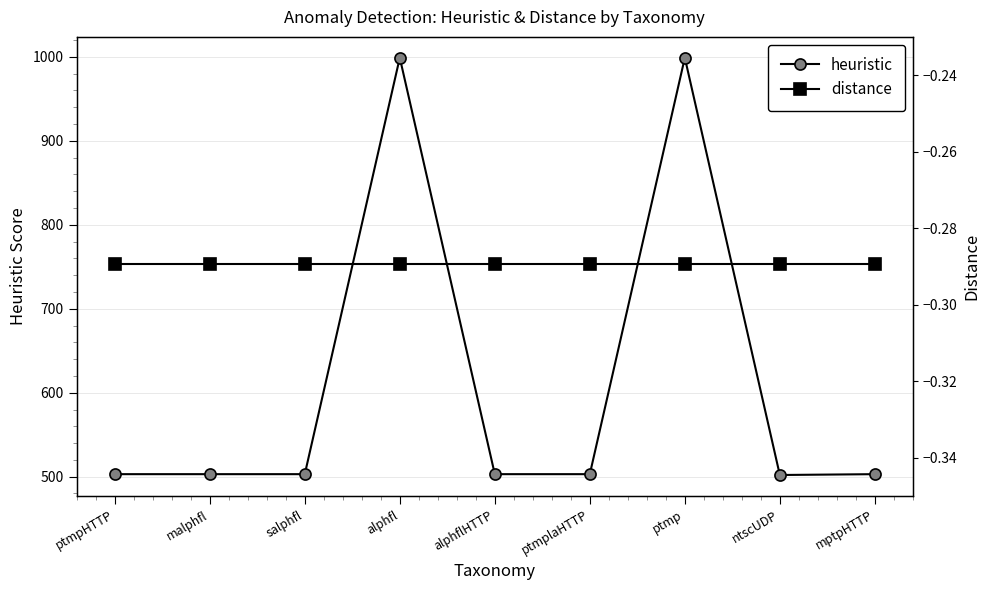

What is the sum of all distance values?

-2.6